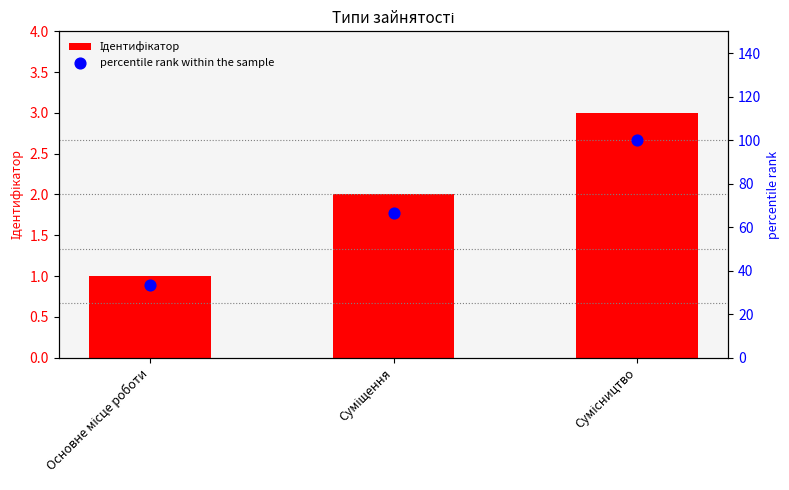

Which series reaches the minimum Y coordinate?

Ідентифікатор